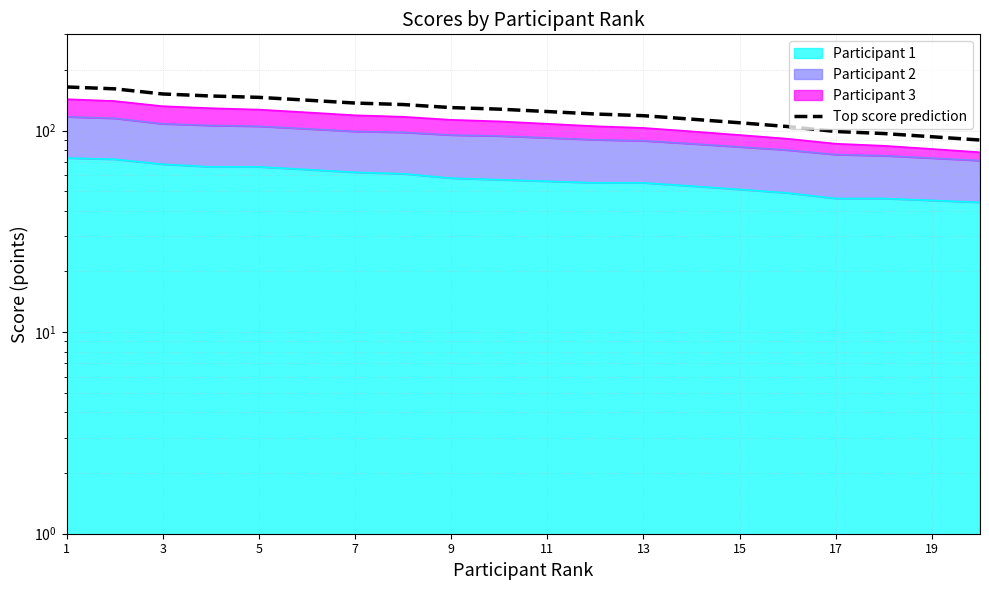

Which label corresponds to the largest value in the chart?

1